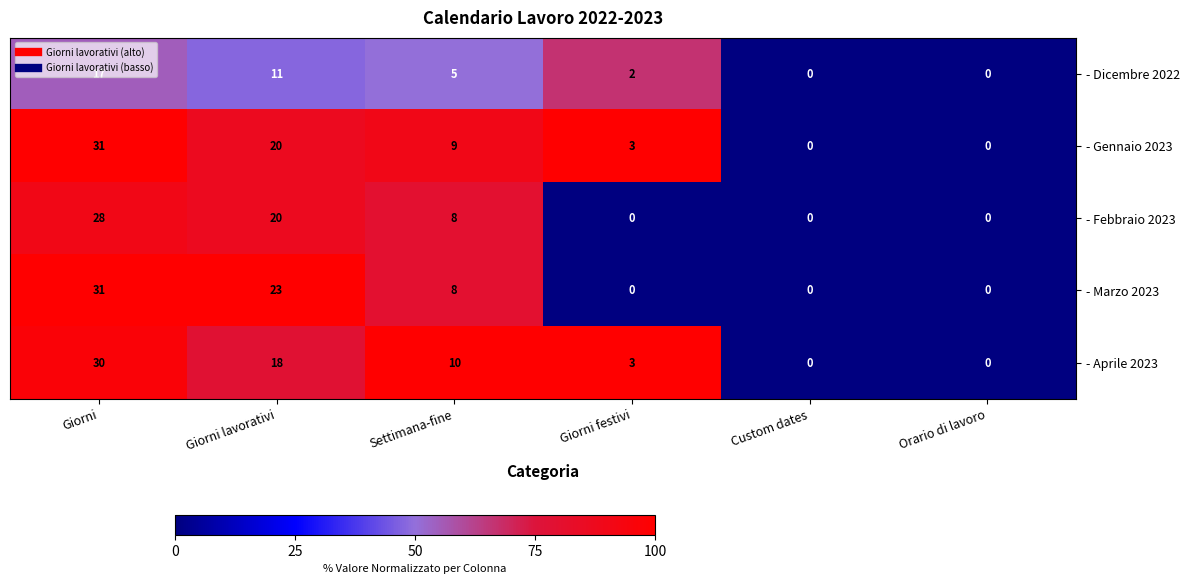

Where is - Gennaio 2023 nearest to the value 15?

Giorni lavorativi